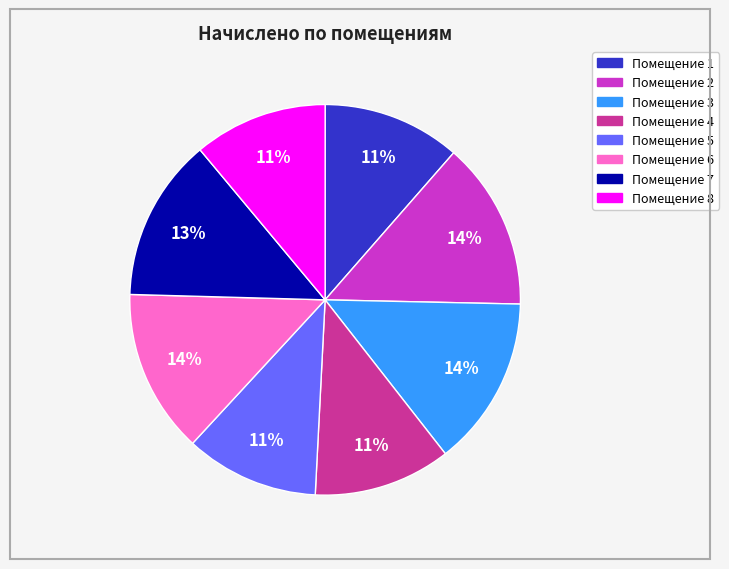

How many slices are in this pie chart?

8